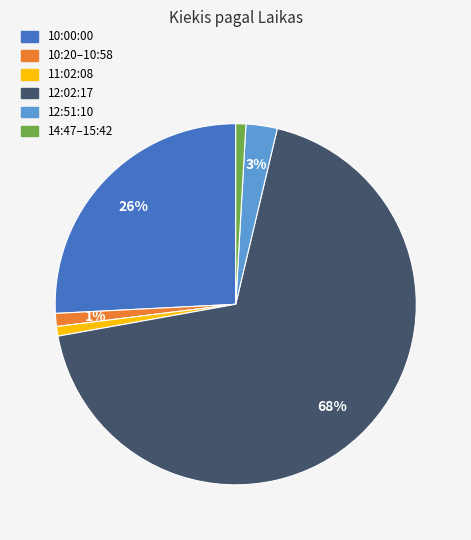

To the nearest percent, what is the average slice percentage?

17%